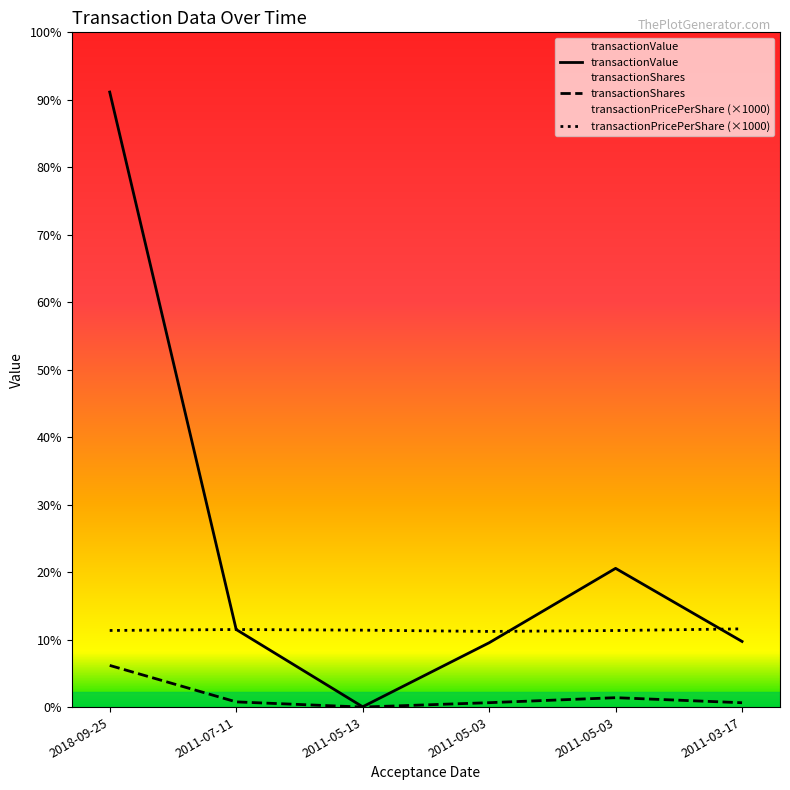

At which category is the sum across all series the highest?

2018-09-25